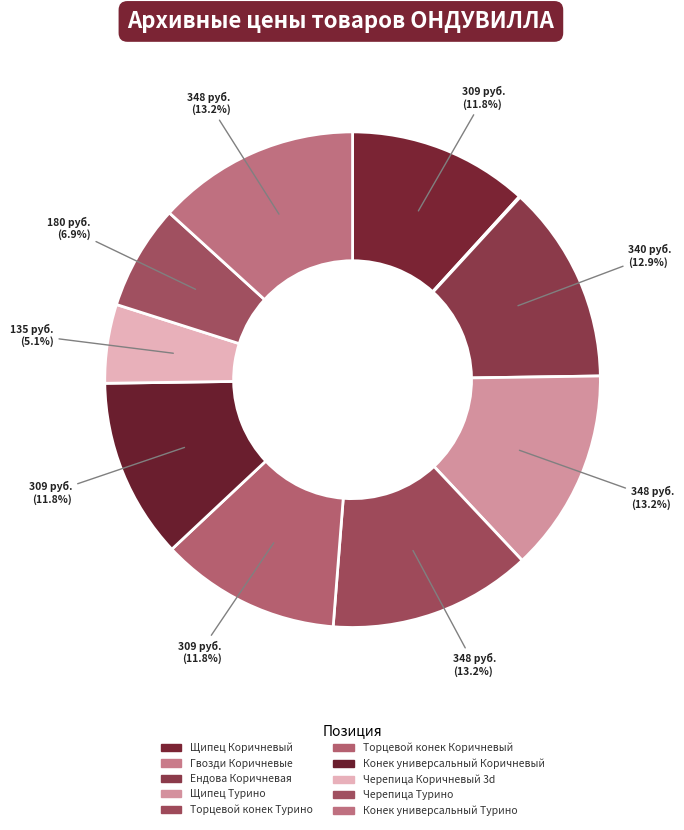

Is there a majority slice in this chart?

No